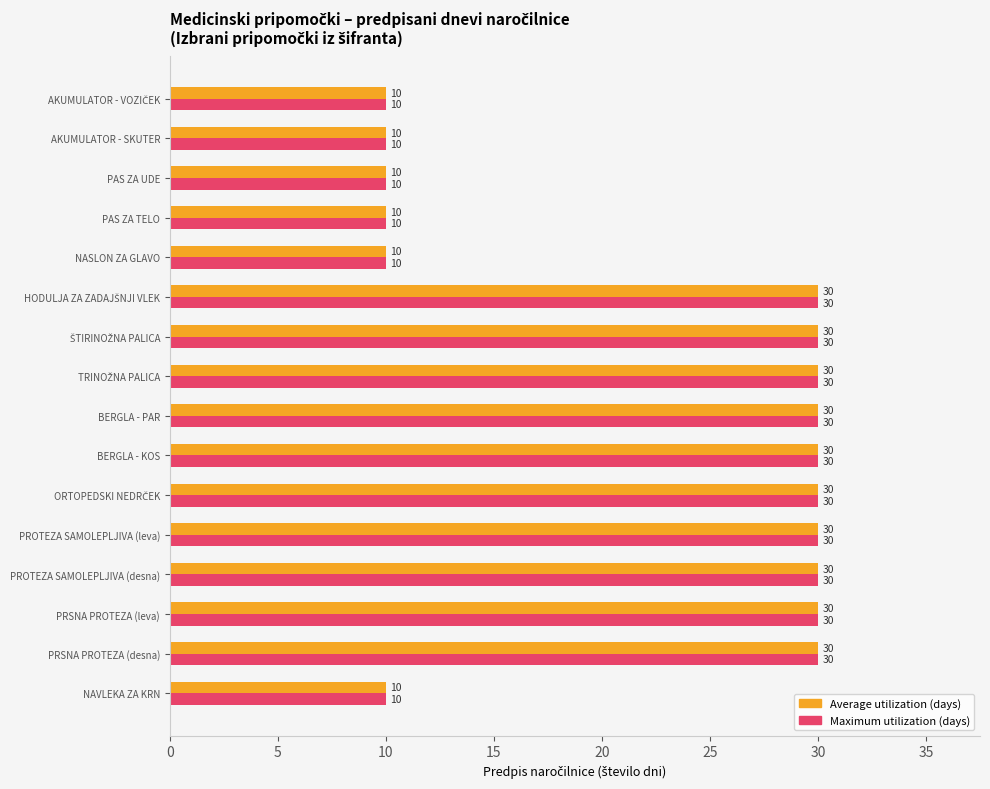

What is the difference between the maximum and minimum values in the Maximum utilization (days) series?

20